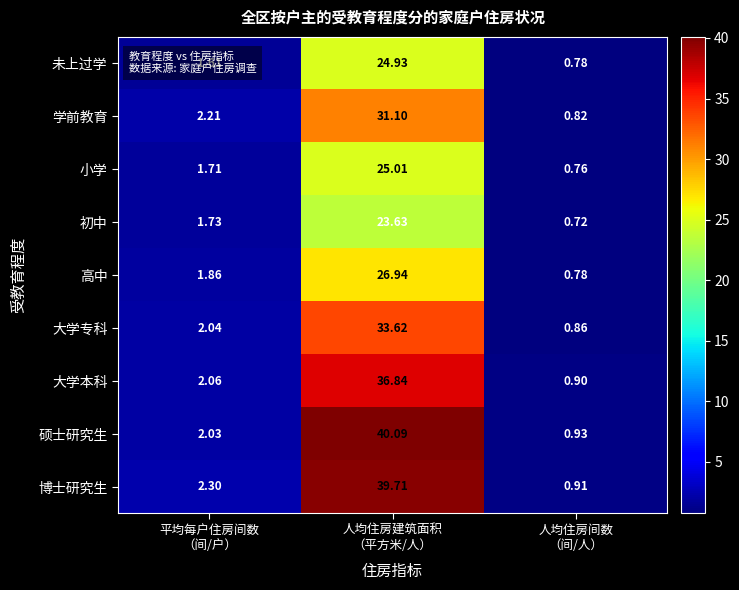

List the series in order of their peak value, lowest first.

初中, 未上过学, 小学, 高中, 学前教育, 大学专科, 大学本科, 博士研究生, 硕士研究生